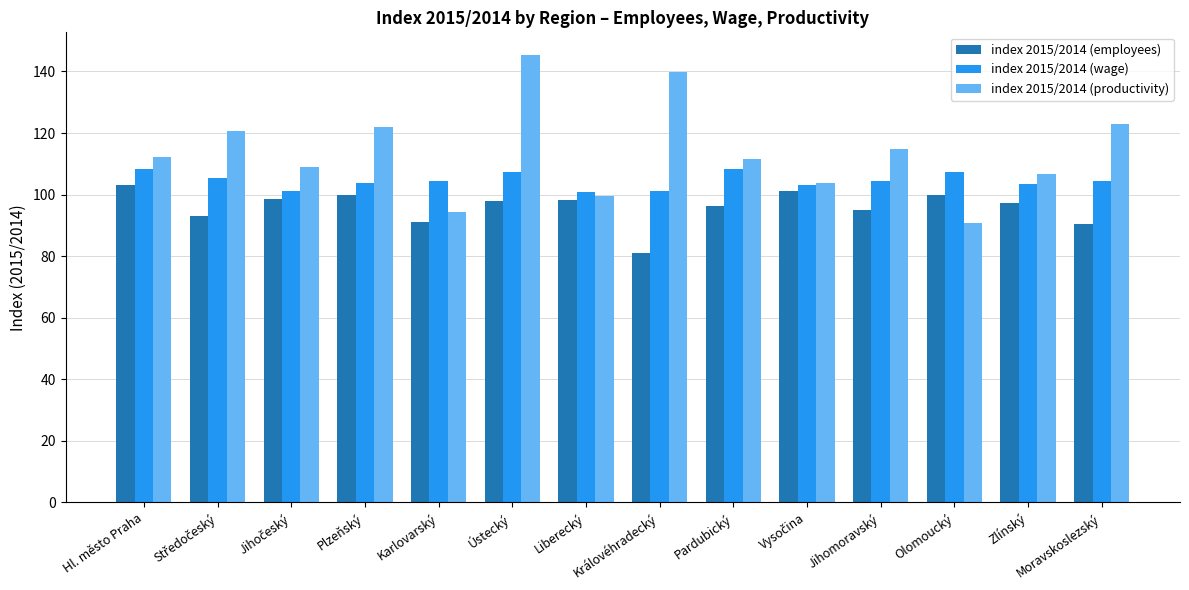

Between Hl. město Praha and Zlínský, which series saw the biggest shift?

index 2015/2014 (employees)